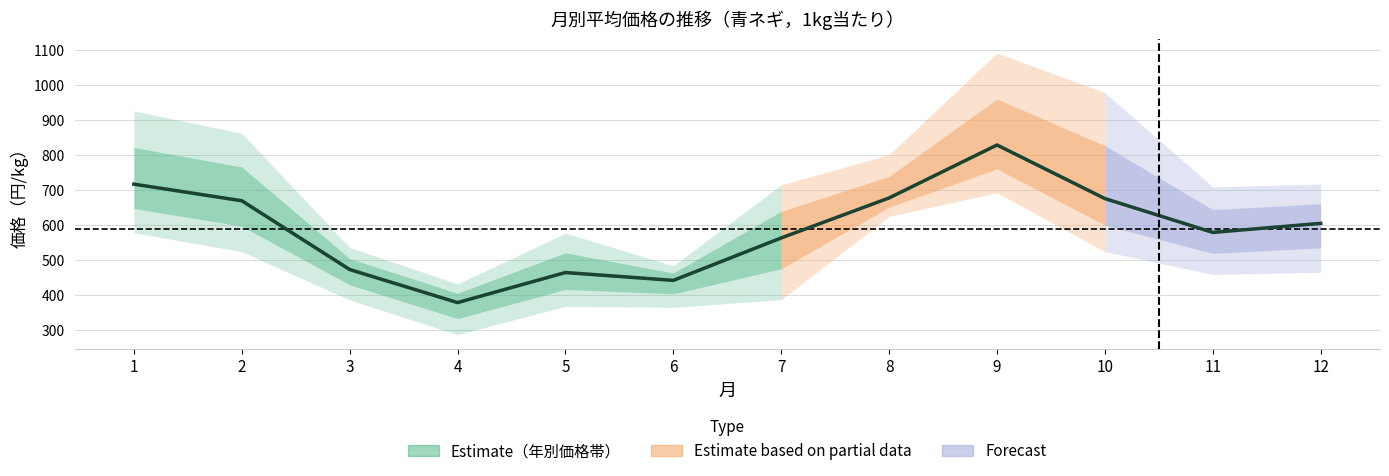

The chart shows a value of 1333.2 at 9. True or false?

False